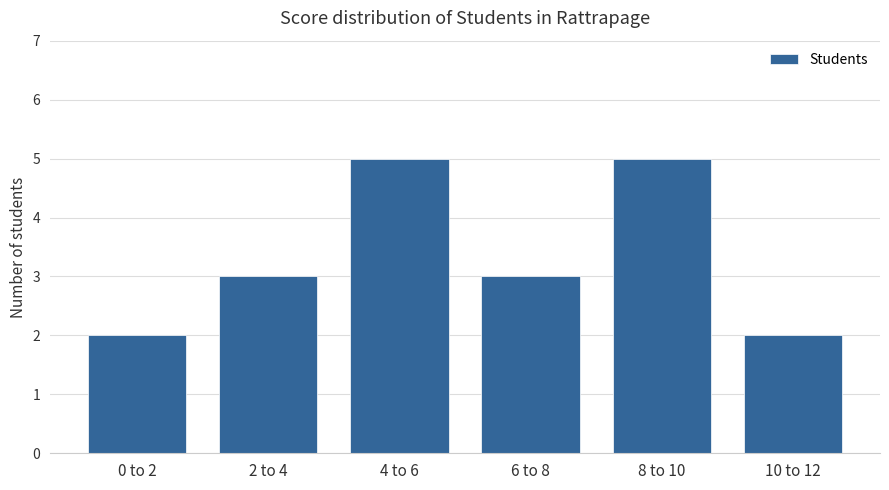

Which has a higher value, 0 to 2 or 6 to 8?

6 to 8